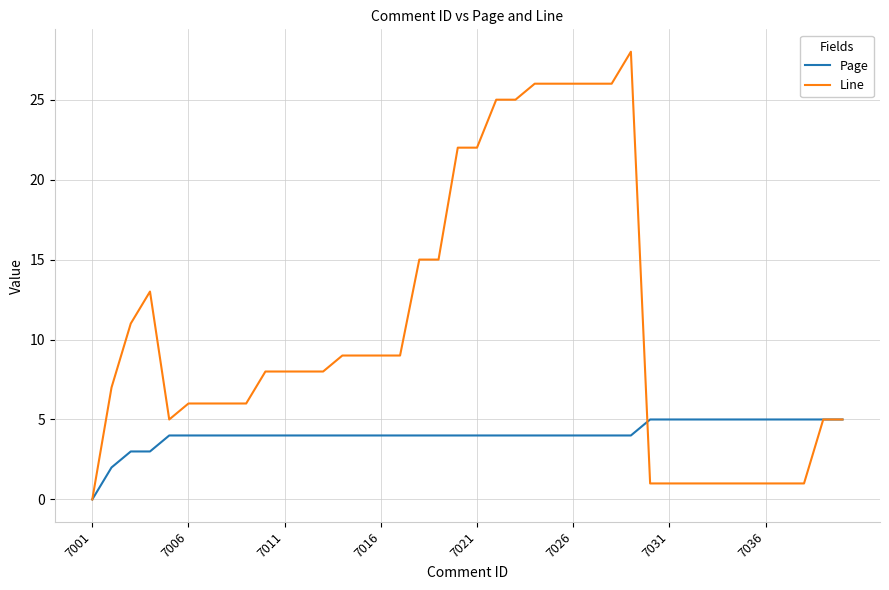

Reading left to right, transcribe all the data shown in this chart.

Page: 0	2	3	3	4	4	4	4	4	4	4	4	4	4	4	4	4	4	4	4	4	4	4	4	4	4	4	4	4	5	5	5	5	5	5	5	5	5	5	5
Line: 0	7	11	13	5	6	6	6	6	8	8	8	8	9	9	9	9	15	15	22	22	25	25	26	26	26	26	26	28	1	1	1	1	1	1	1	1	1	5	5